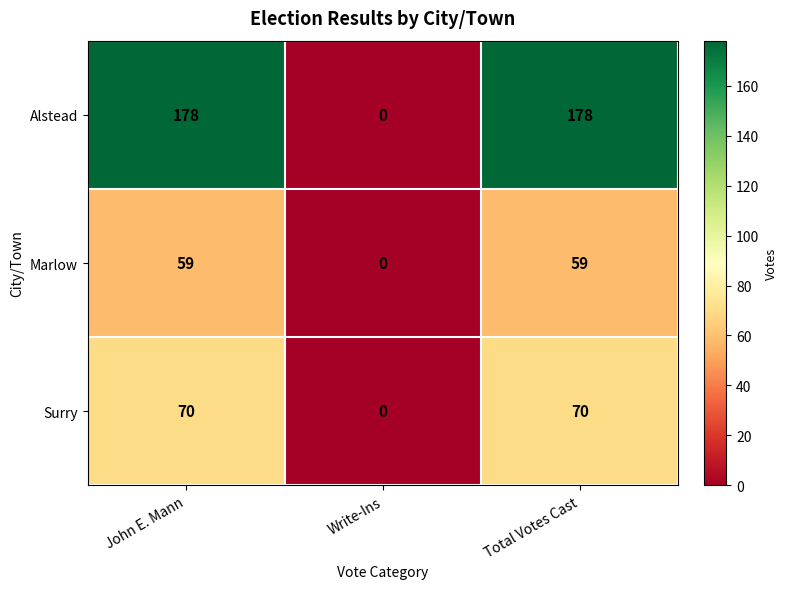

How many data points does each series have?

3